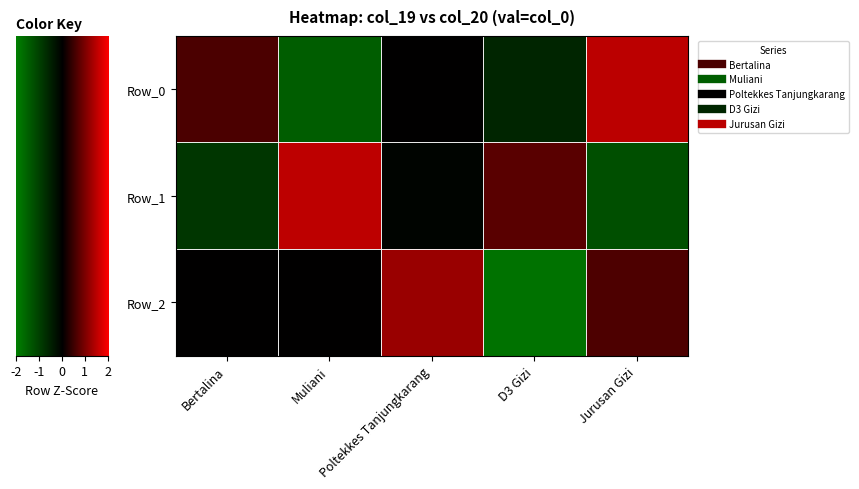

How many negative values does the Row_2 series have?

1